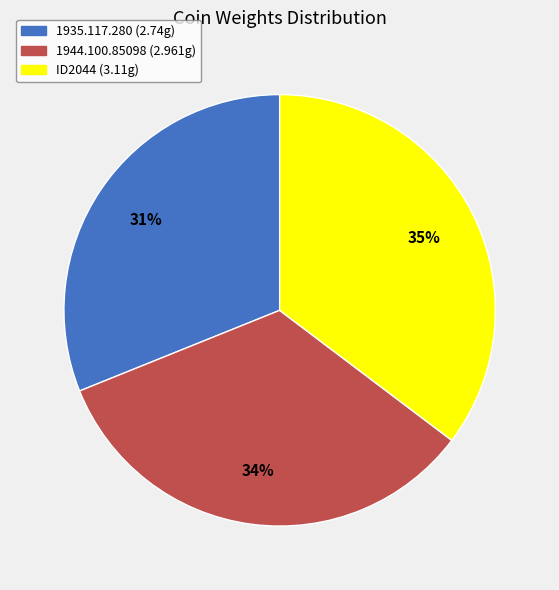

To the nearest percent, what is the difference between the largest and smallest slice percentages?

4%